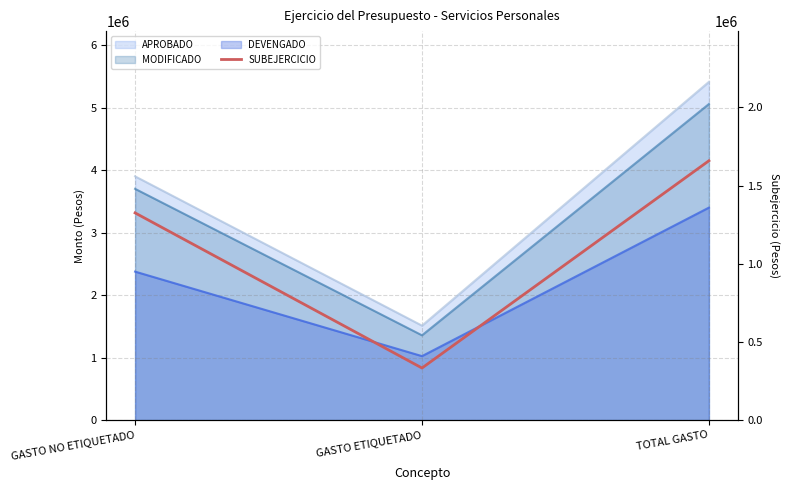

What is the sum of all values?

3317436.5